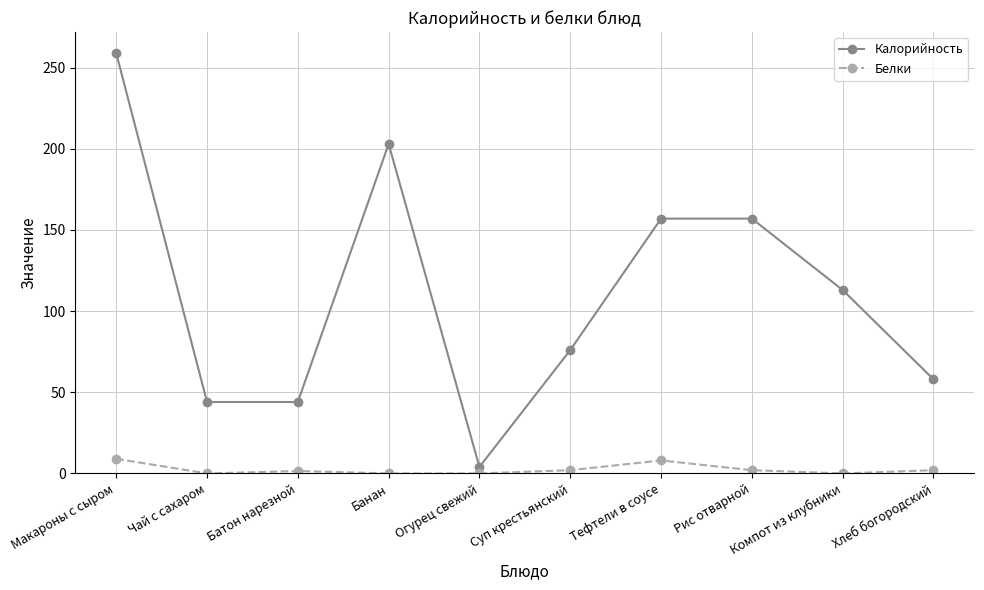

Which series has the widest spread of values?

Калорийность